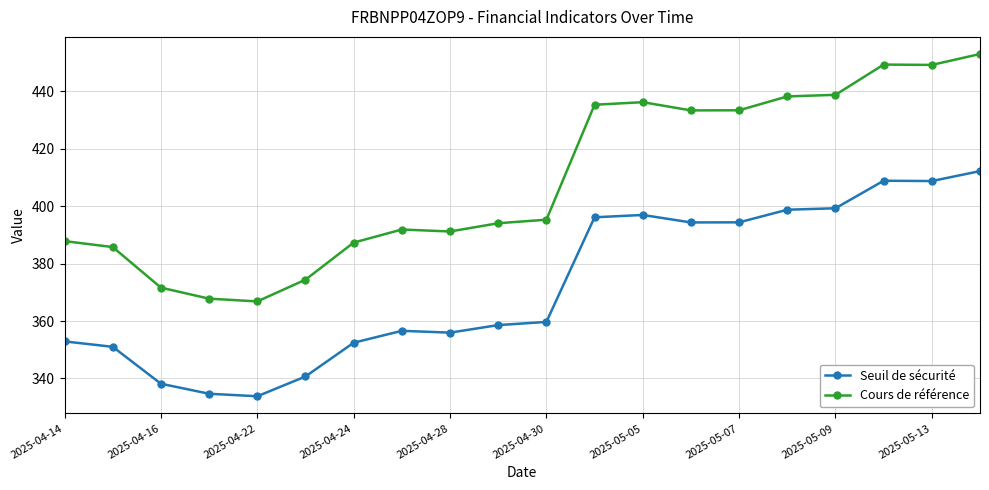

True or false: Cours de référence and Seuil de sécurité intersect in this chart.

False